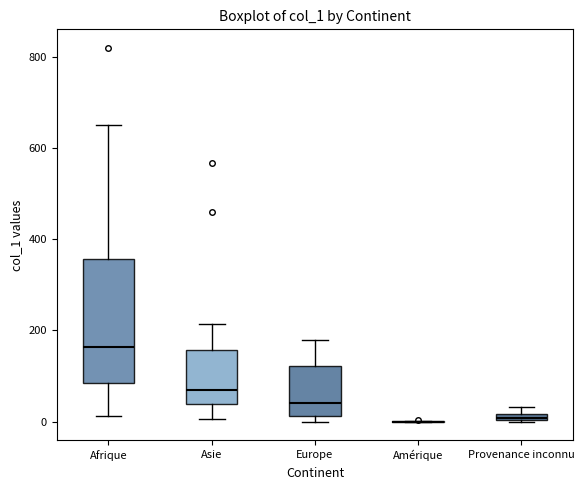

Comparing the boxes themselves (not the whiskers), which one is the tallest?

Afrique